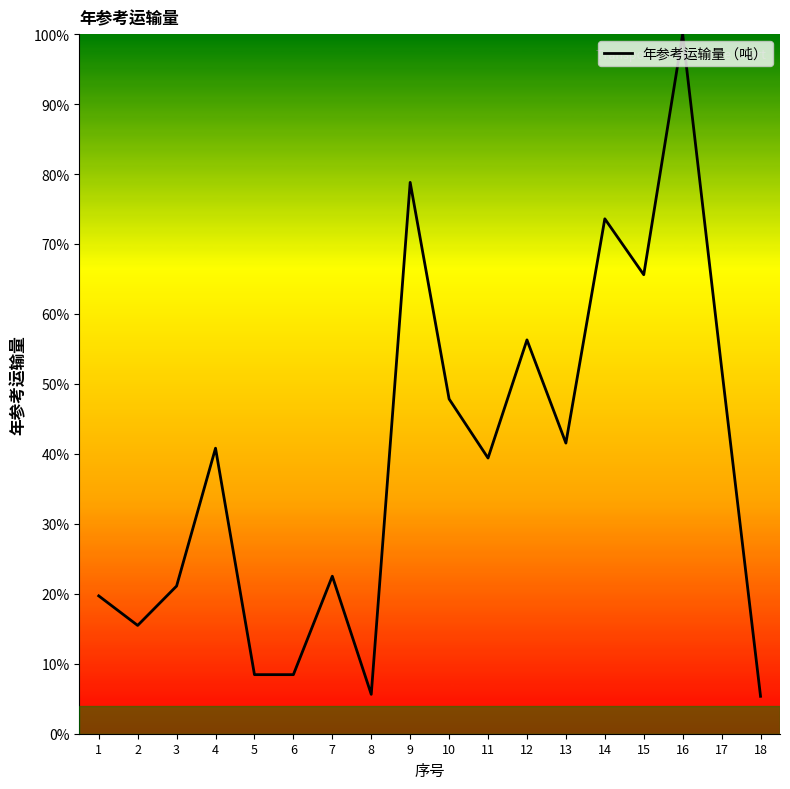

What is the difference between the maximum and minimum values?

94.7